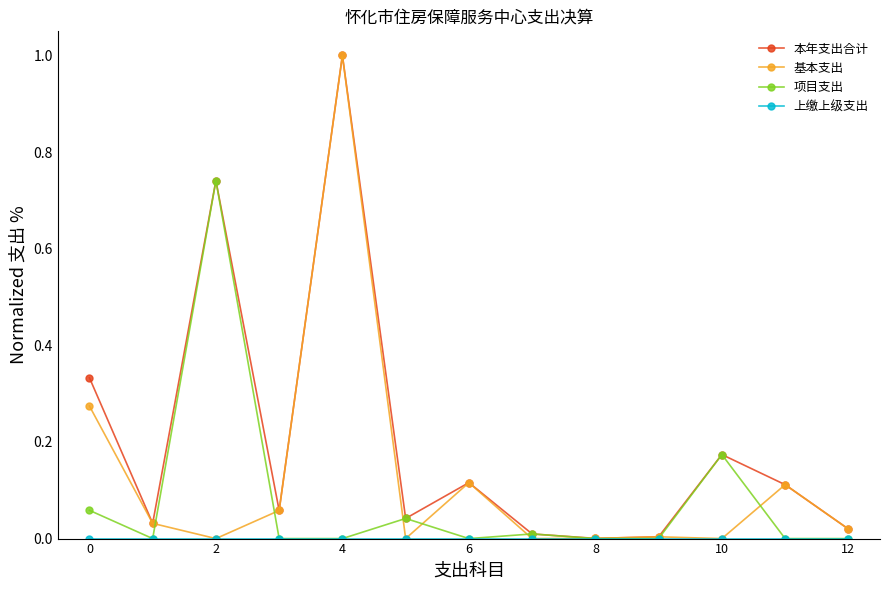

What is the greatest value displayed?

1.0